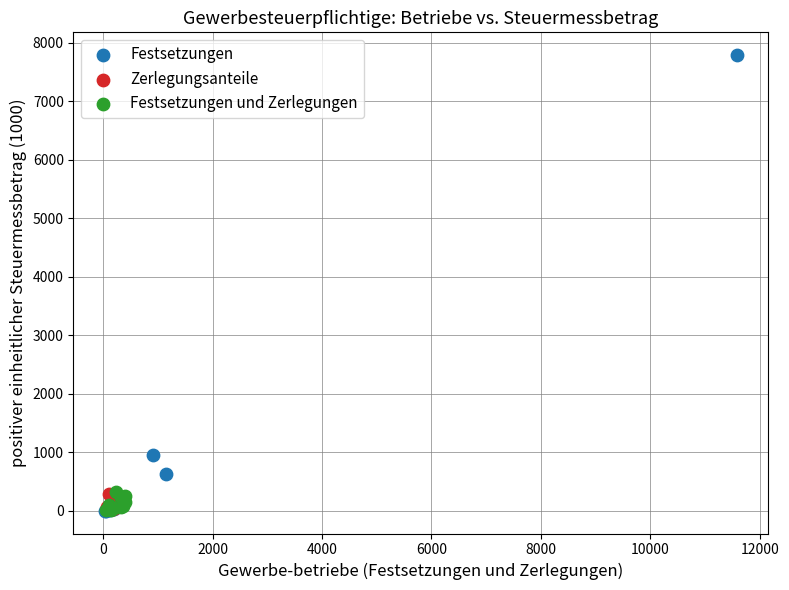

Which series has the widest spread of Y values?

Festsetzungen